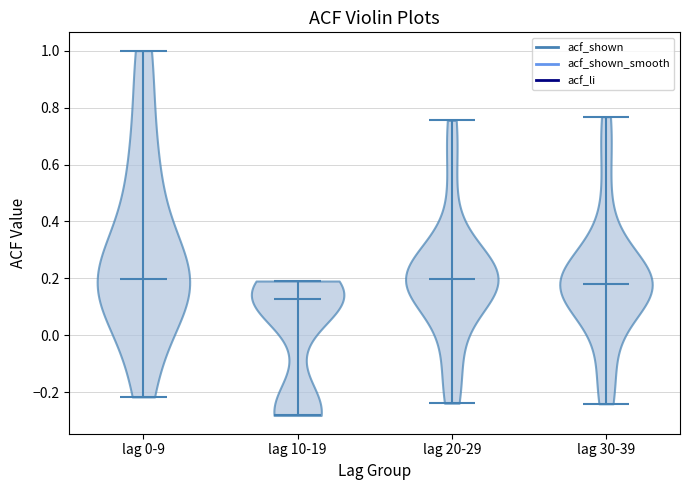

Which violin has the lowest median line?

lag 10-19